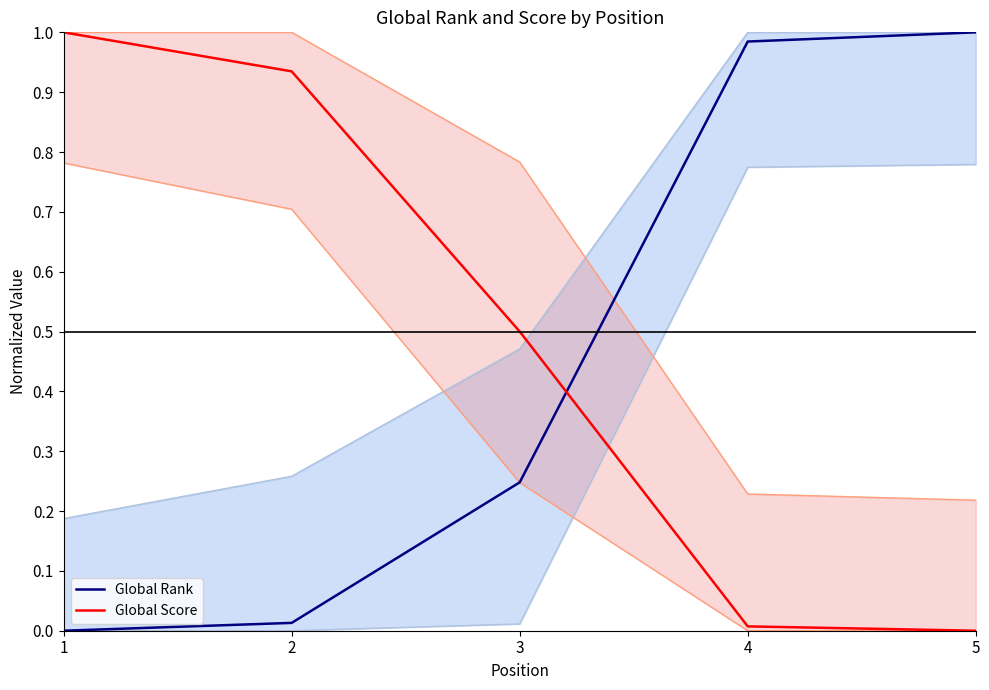

At 2, list the series in order from largest to smallest.

Global Score, Global Rank